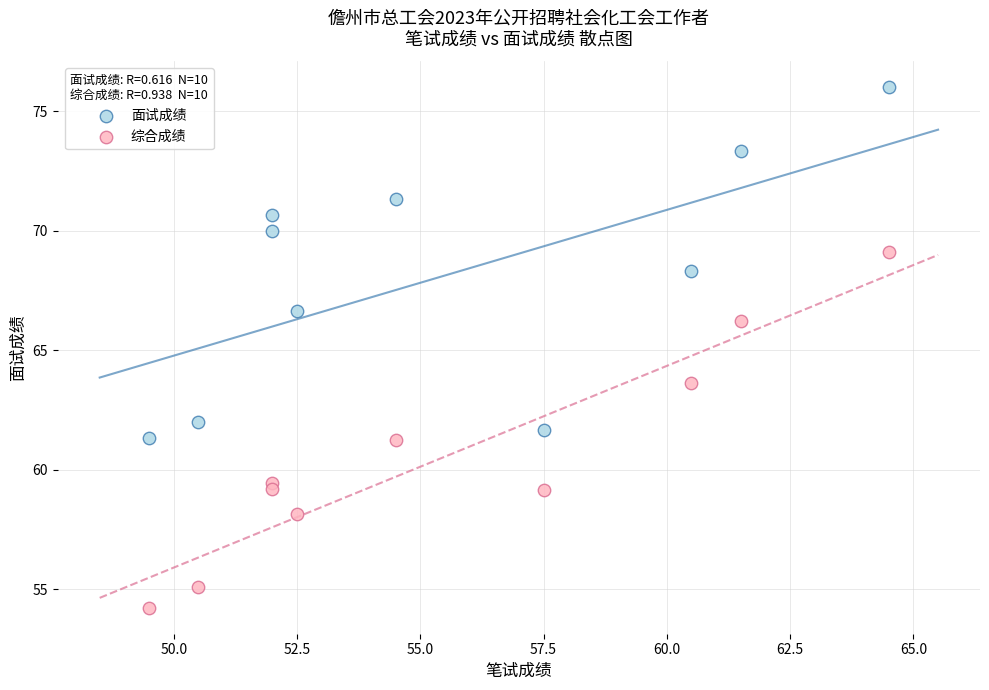

Which series has the largest Y range (max minus min)?

综合成绩